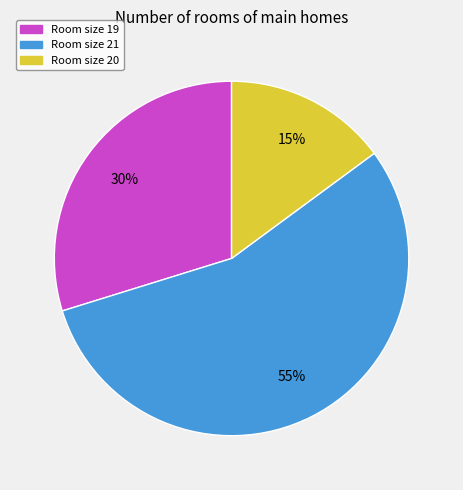

To the nearest percent, what is the difference between the largest and smallest slice percentages?

40%